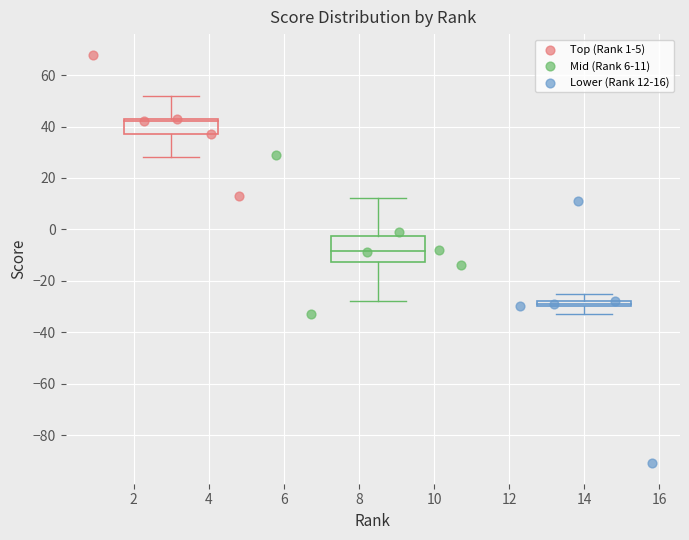

Which series has the widest spread of Y values?

Lower (Rank 12-16)